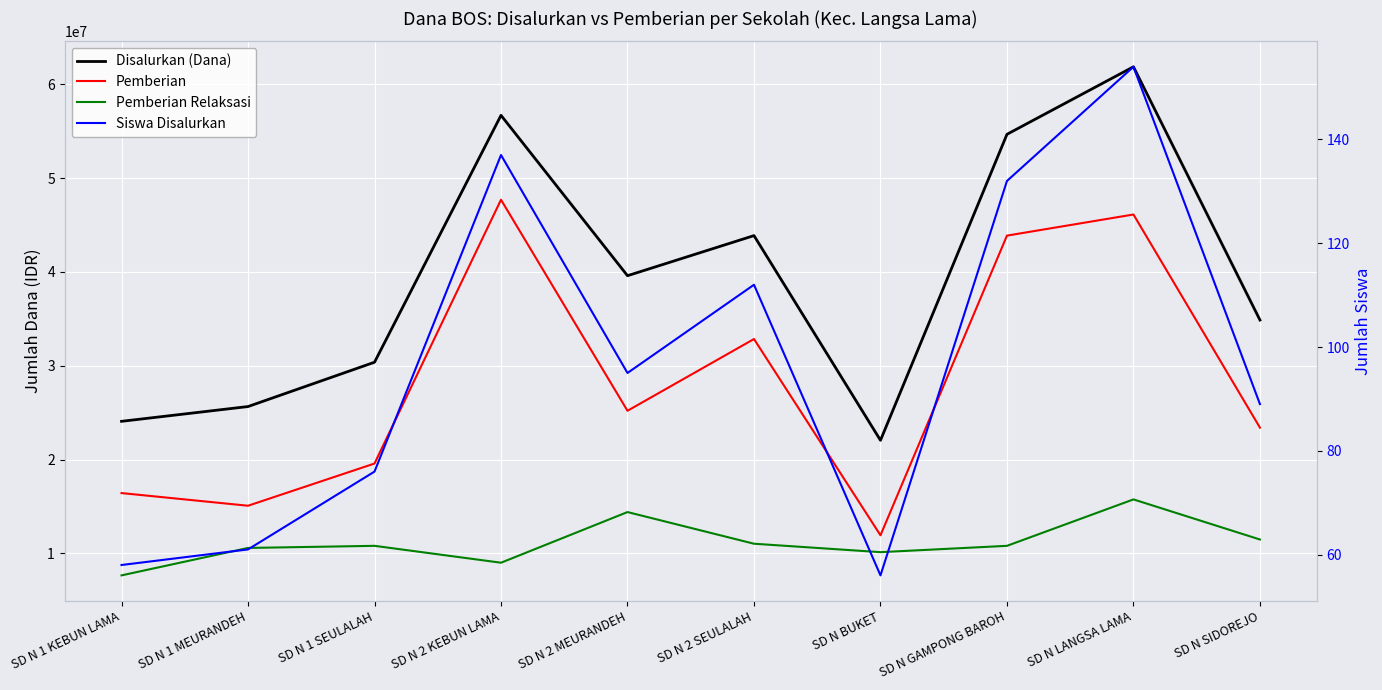

Reading left to right, transcribe all the data shown in this chart.

Disalurkan (Dana): SD N 1 KEBUN LAMA=24075000	SD N 1 MEURANDEH=25650000	SD N 1 SEULALAH=30375000	SD N 2 KEBUN LAMA=56700000	SD N 2 MEURANDEH=39600000	SD N 2 SEULALAH=43875000	SD N BUKET=22050000	SD N GAMPONG BAROH=54675000	SD N LANGSA LAMA=61875000	SD N SIDOREJO=34875000
Pemberian: SD N 1 KEBUN LAMA=16425000	SD N 1 MEURANDEH=15075000	SD N 1 SEULALAH=19575000	SD N 2 KEBUN LAMA=47700000	SD N 2 MEURANDEH=25200000	SD N 2 SEULALAH=32850000	SD N BUKET=11925000	SD N GAMPONG BAROH=43875000	SD N LANGSA LAMA=46125000	SD N SIDOREJO=23400000
Pemberian Relaksasi: SD N 1 KEBUN LAMA=7650000	SD N 1 MEURANDEH=10575000	SD N 1 SEULALAH=10800000	SD N 2 KEBUN LAMA=9000000	SD N 2 MEURANDEH=14400000	SD N 2 SEULALAH=11025000	SD N BUKET=10125000	SD N GAMPONG BAROH=10800000	SD N LANGSA LAMA=15750000	SD N SIDOREJO=11475000
Siswa Disalurkan: SD N 1 KEBUN LAMA=58	SD N 1 MEURANDEH=61	SD N 1 SEULALAH=76	SD N 2 KEBUN LAMA=137	SD N 2 MEURANDEH=95	SD N 2 SEULALAH=112	SD N BUKET=56	SD N GAMPONG BAROH=132	SD N LANGSA LAMA=154	SD N SIDOREJO=89